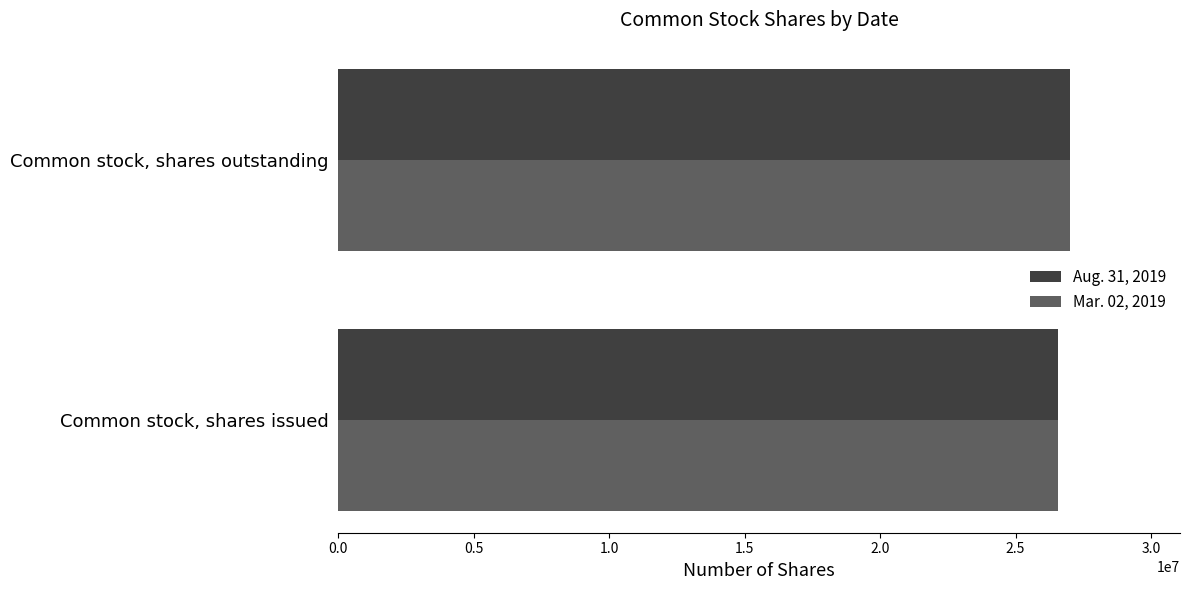

The Aug. 31, 2019 series shows 27015127 at Common stock, shares outstanding. True or false?

True